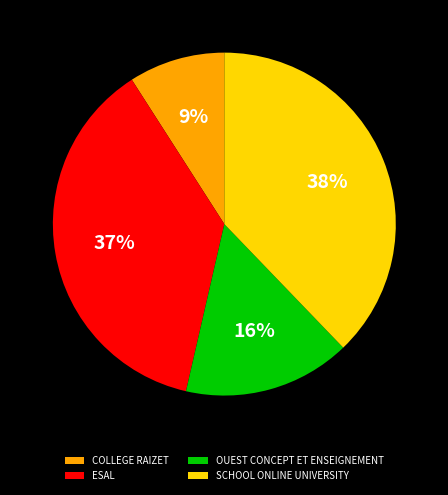

To the nearest percent, what percentage of the pie is ESAL?

37%